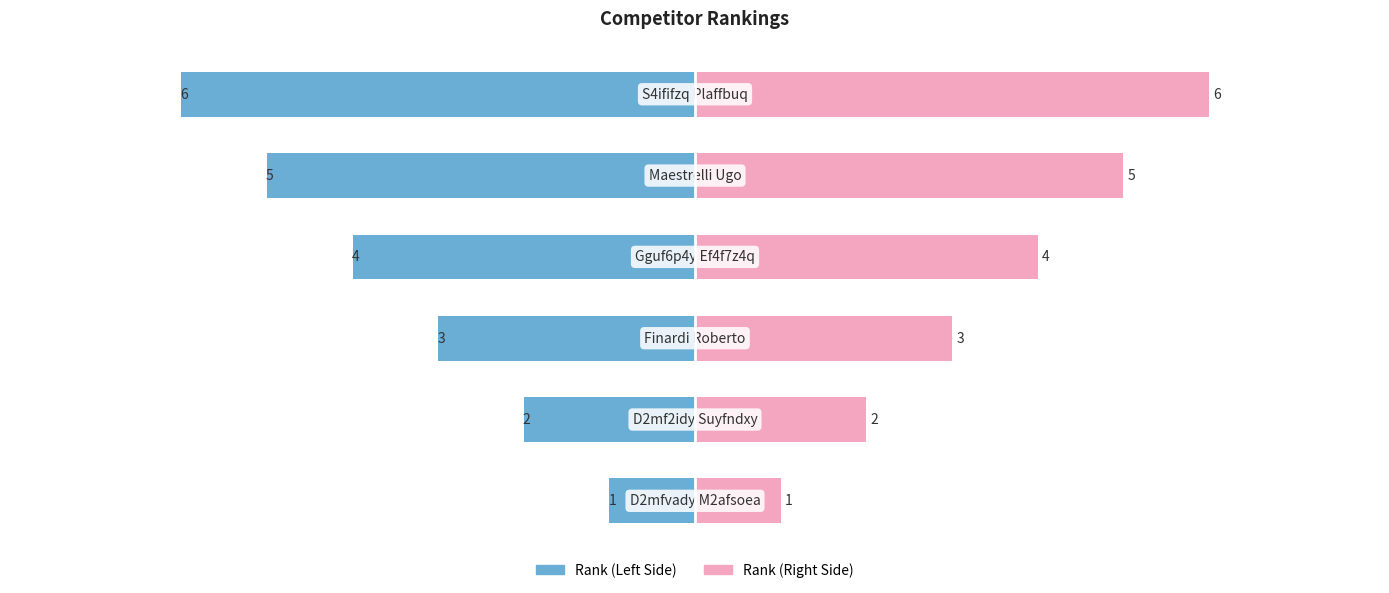

Between 1 and 2, which series saw the biggest shift?

Rank (Left)